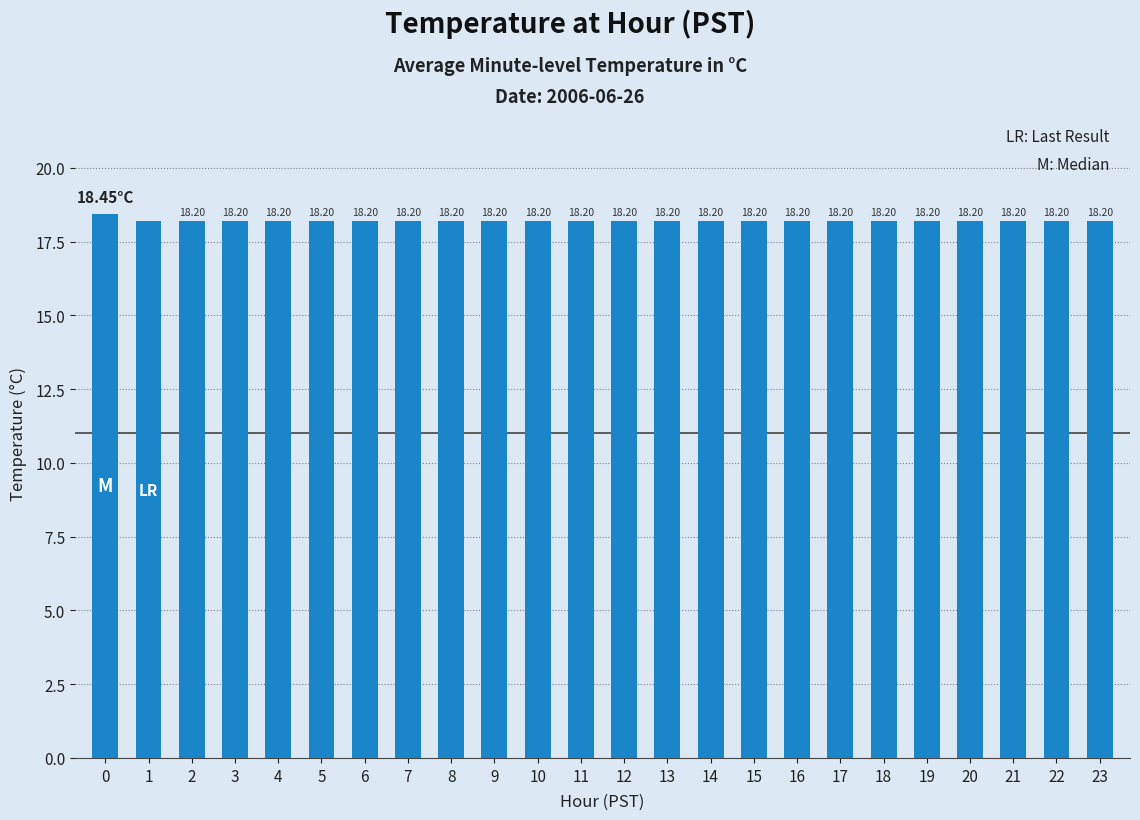

What is the sum of the values at 16 and 14?

36.4